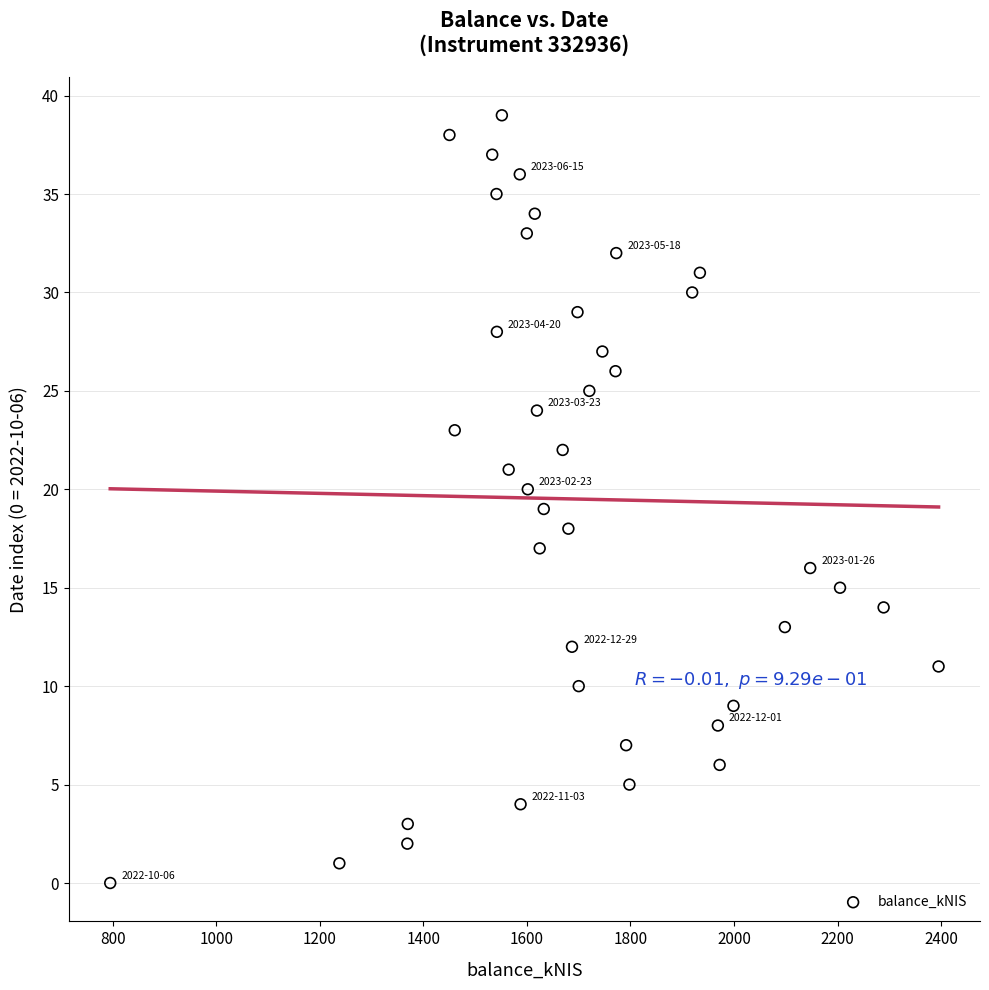

What is the range of Y values (max minus min)?

39